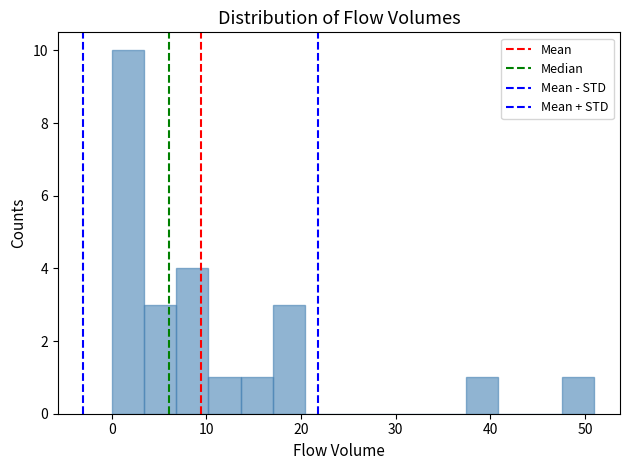

Read against the x-axis, roughly where is the centre of the tallest bar?

2